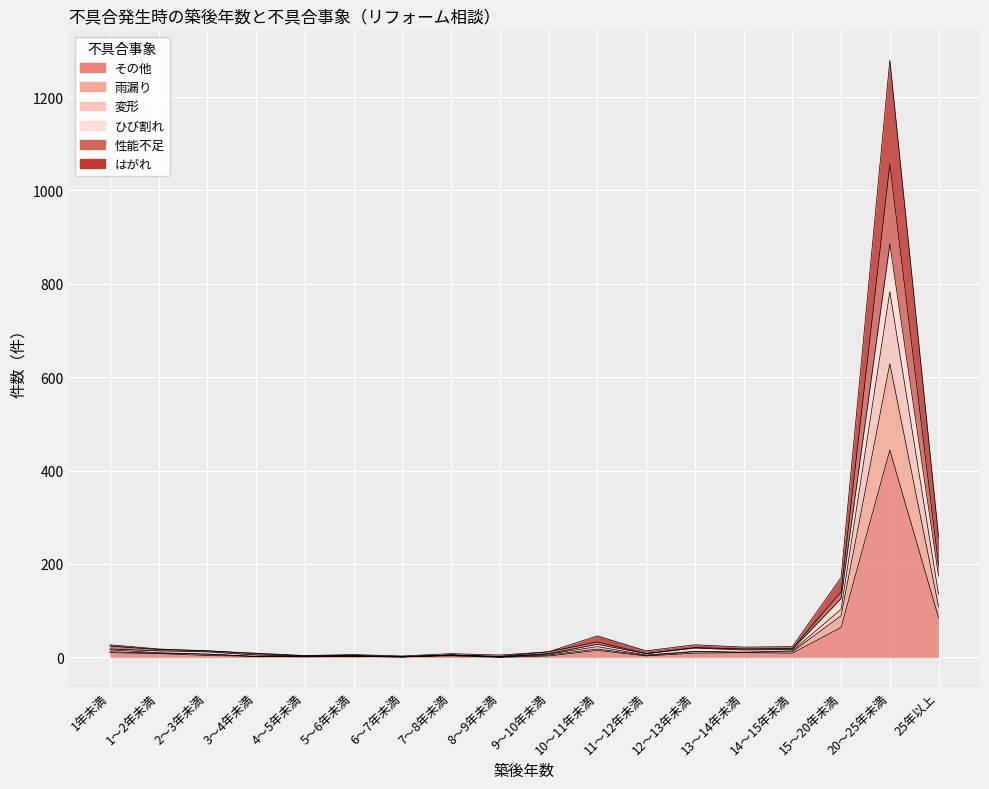

At 8～9年未満, list the series in order from largest to smallest.

ひび割れ, 性能不足, 雨漏り, 変形, はがれ, その他